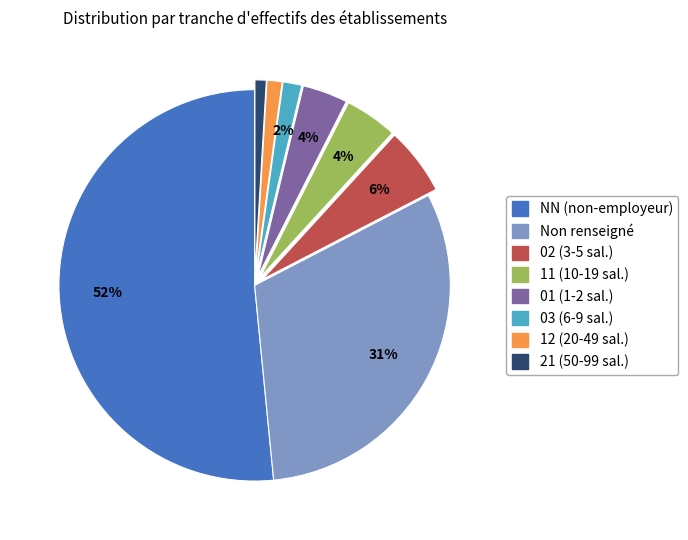

Is there a majority slice in this chart?

Yes